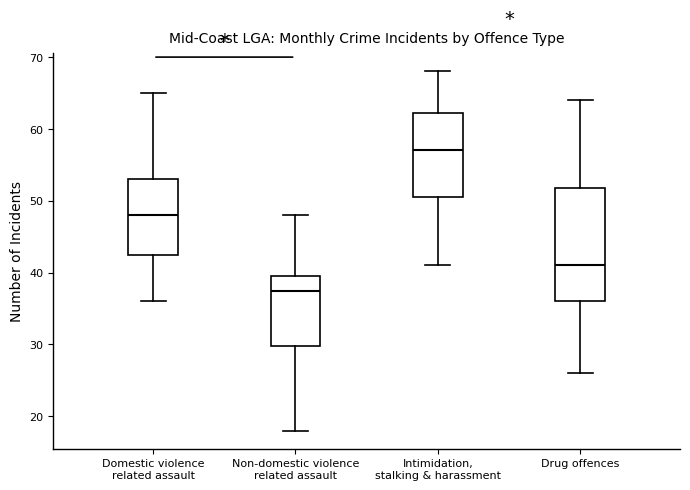

Which box has the highest median line?

Intimidation, stalking & harassment